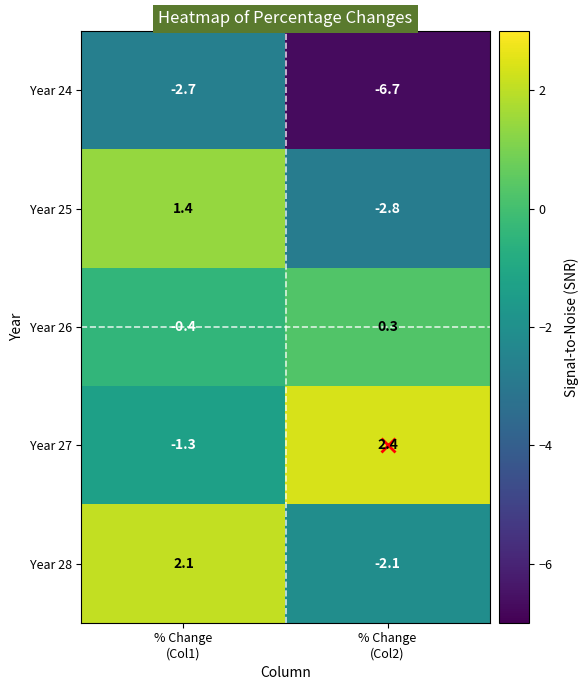

What is the difference between the maximum and minimum values in the Year 28 series?

4.2